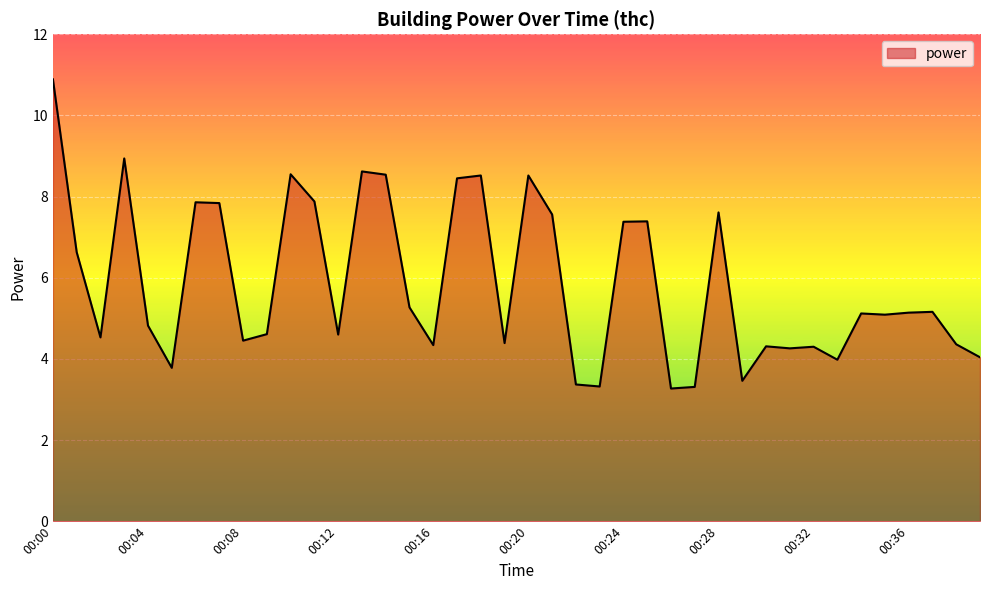

What is the maximum value shown in the chart?

10.9